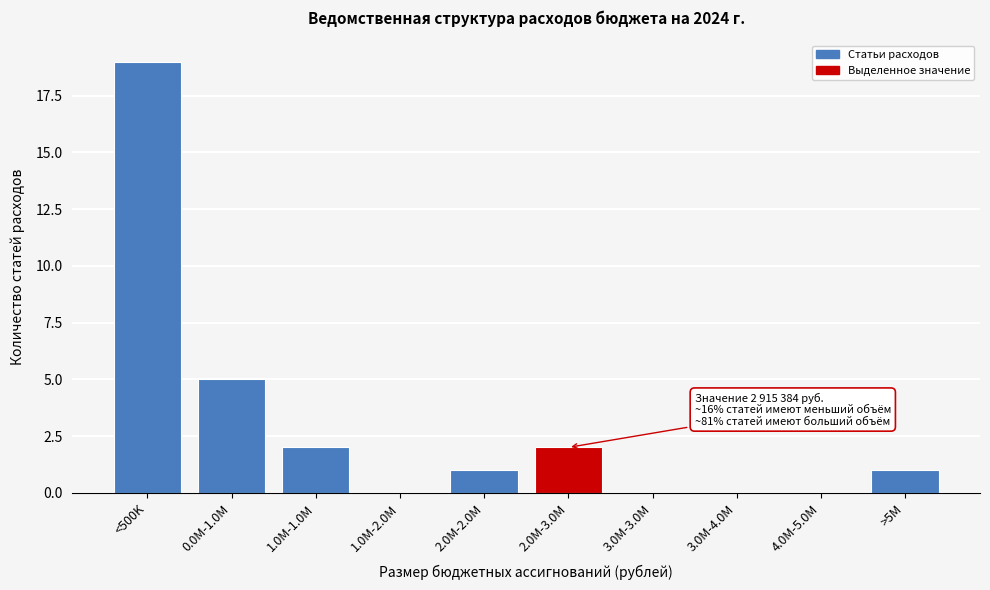

Reading left to right, what are all the values shown in this chart?

<500K=19	0.0M-1.0M=5	1.0M-1.0M=2	1.0M-2.0M=0	2.0M-2.0M=1	2.0M-3.0M=2	3.0M-3.0M=0	3.0M-4.0M=0	4.0M-5.0M=0	>5M=1